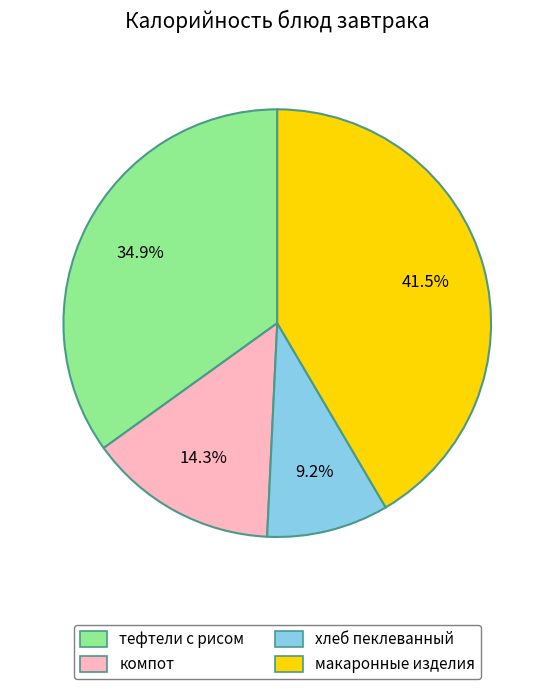

Is there a majority slice in this chart?

No